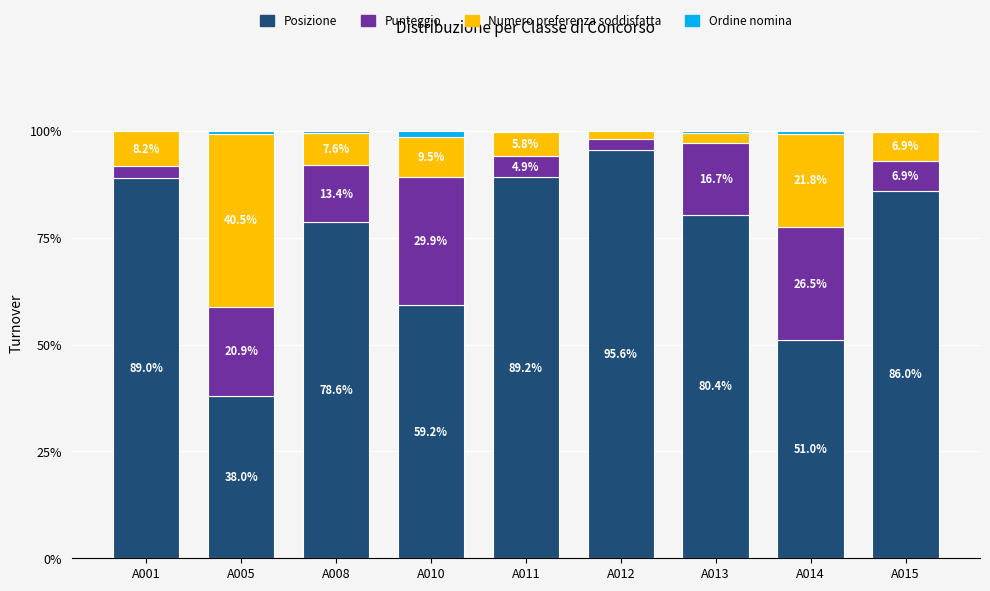

Which category has the highest value in the Posizione series?

A012